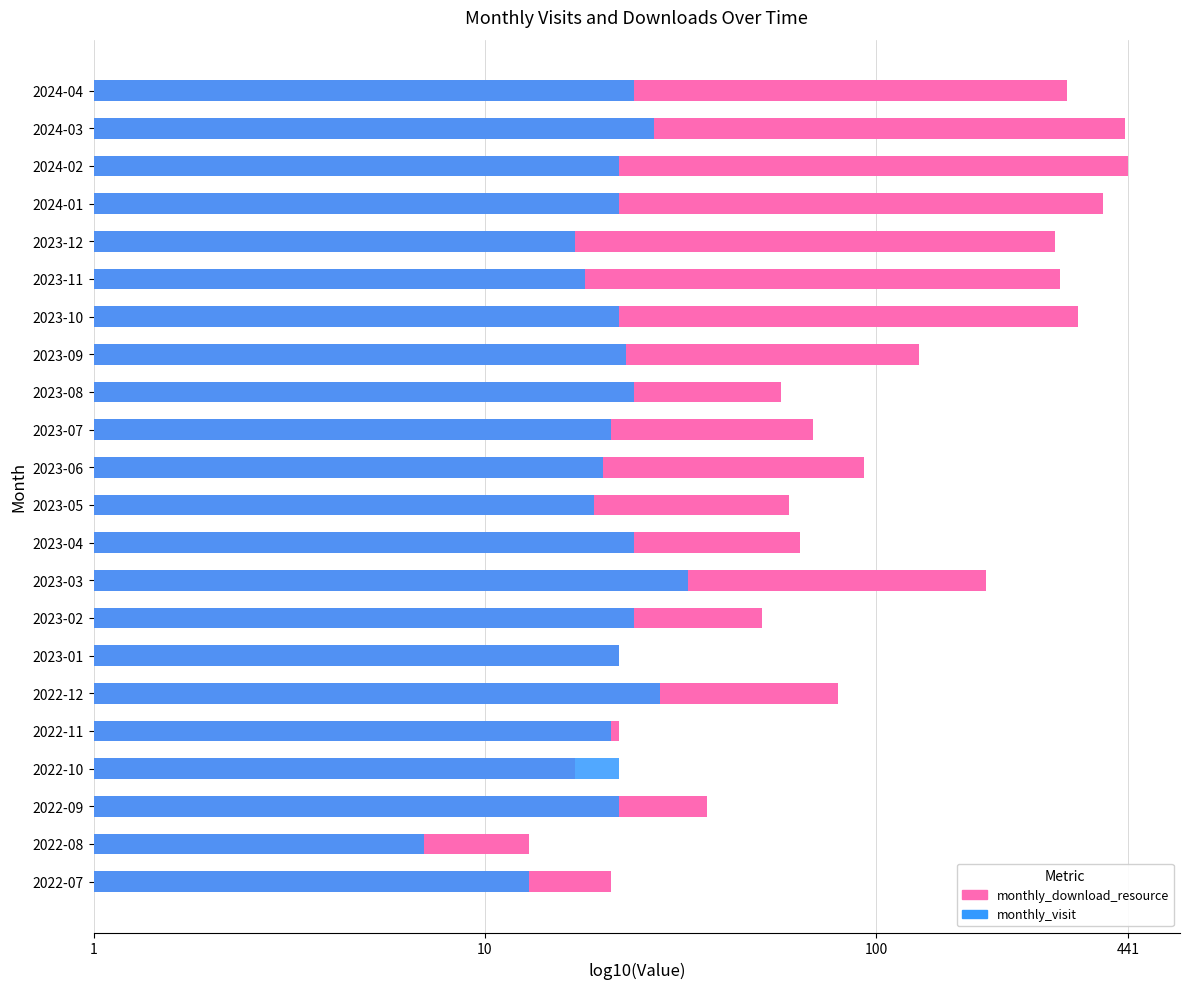

Is it true that monthly_visit equals 2.0 at 2023-03?

False